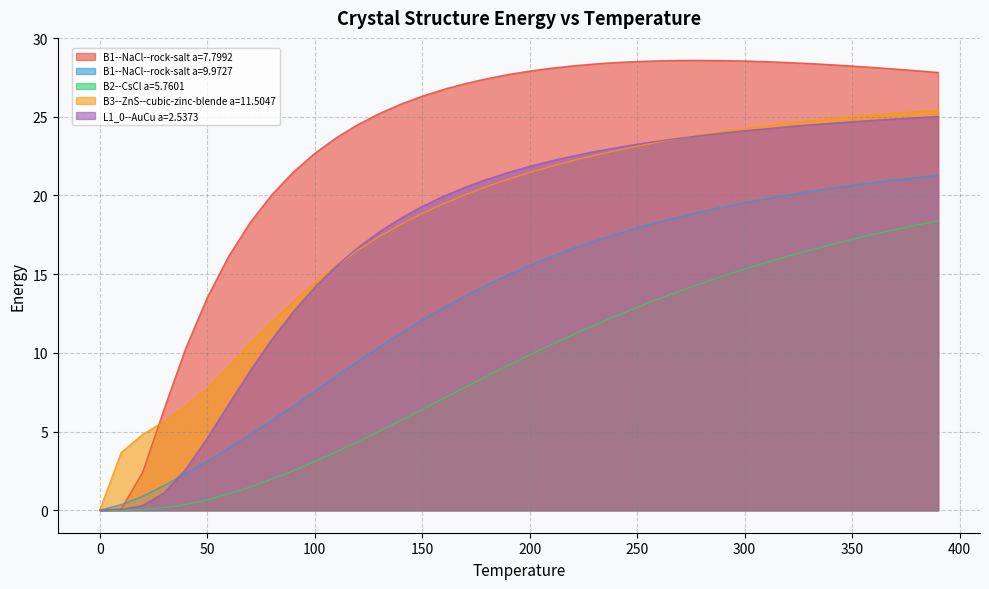

True or false: B3--ZnS--cubic-zinc-blende a=11.5047 and B2--CsCl a=5.7601 intersect in this chart.

False